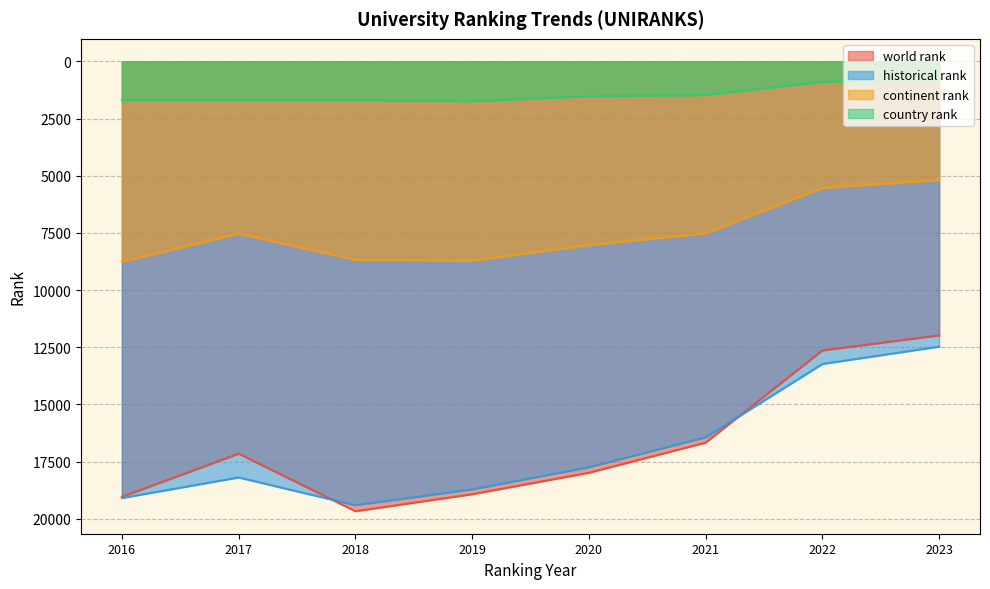

How many interior local valleys does the world rank series have?

1